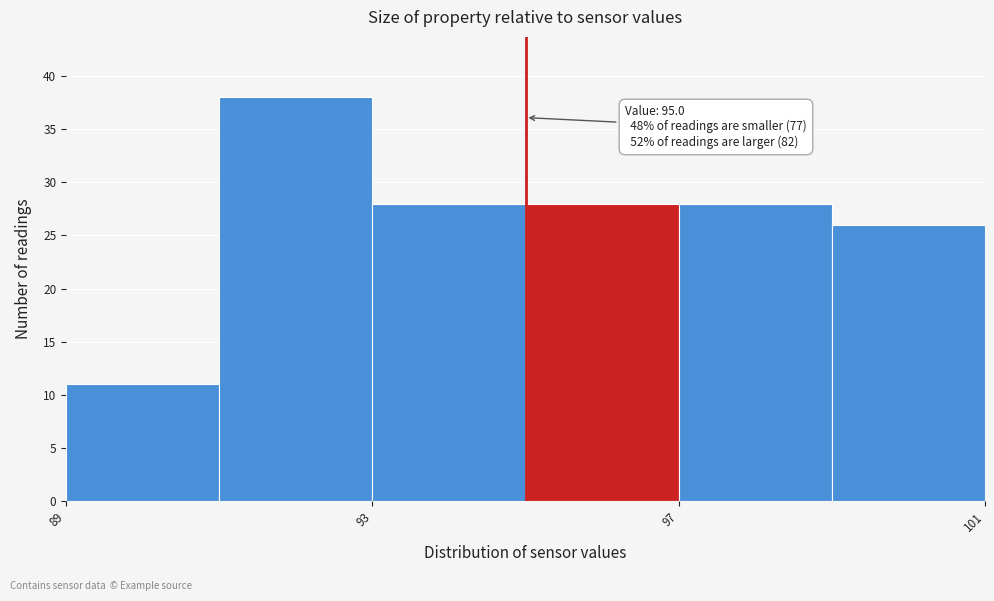

Which range on the x-axis has the tallest bar?

91 to 93